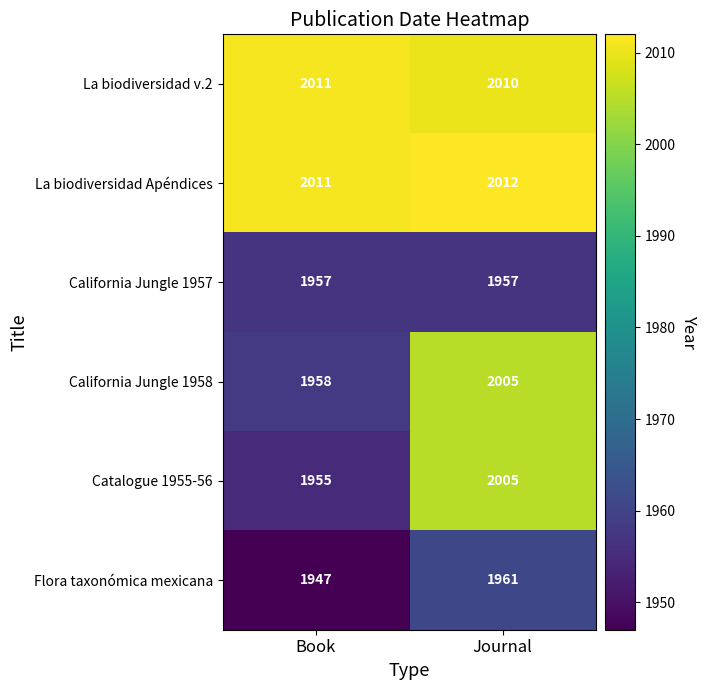

At which category does the chart reach its peak across all series?

Journal